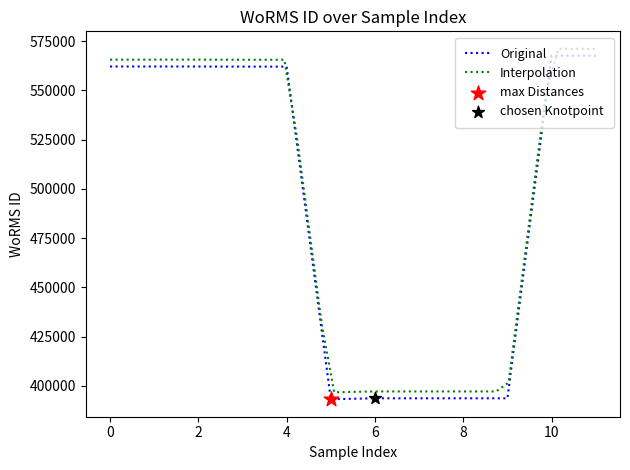

What is the highest value of the Original series?

567587